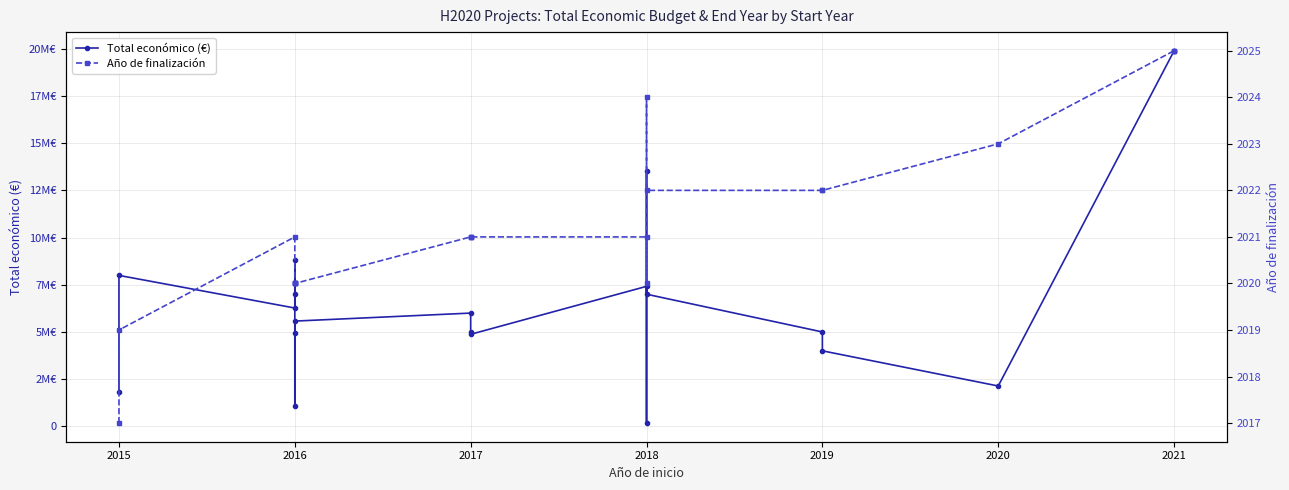

What is the highest value of the Año de finalización series?

2025